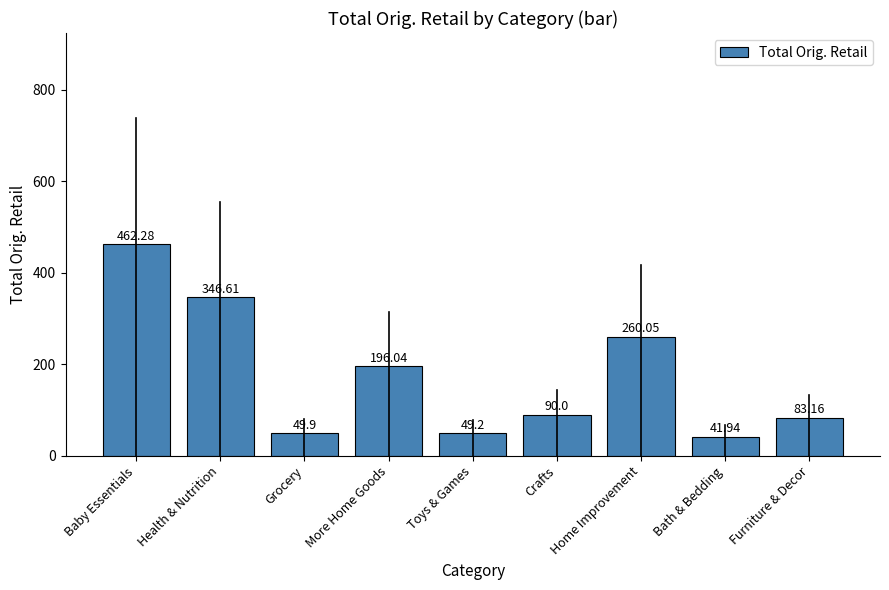

Between More Home Goods and Crafts, which is larger?

More Home Goods